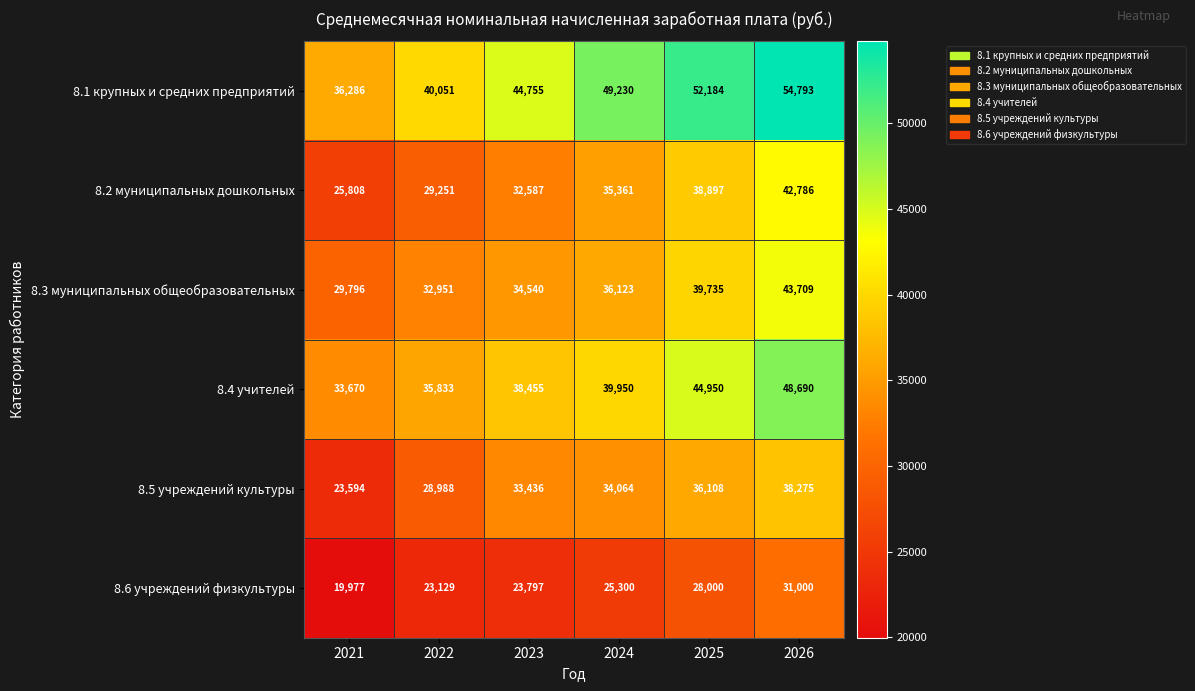

What is the difference between the maximum and minimum values in the 8.1 крупных и средних предприятий series?

18507